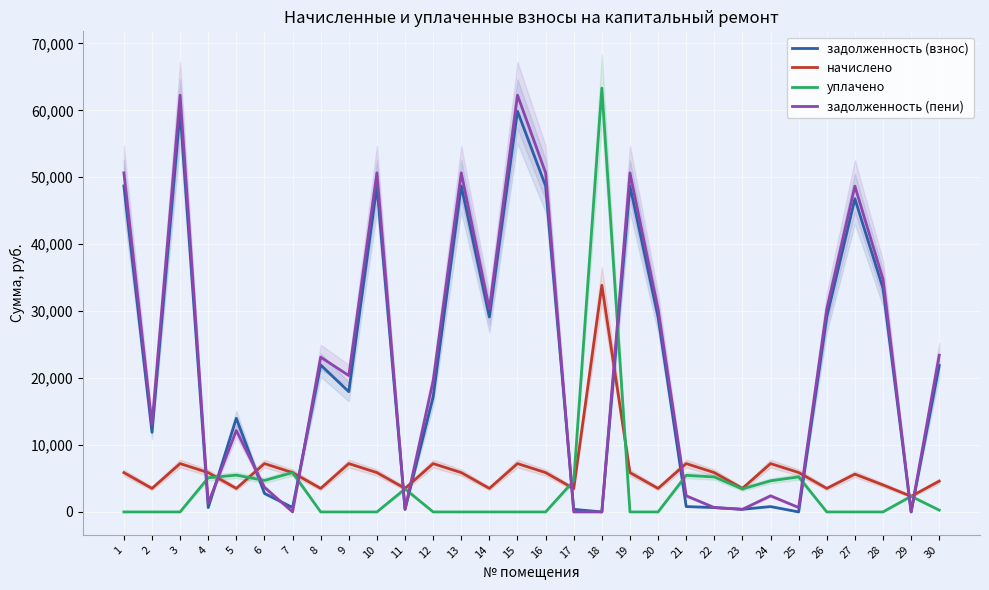

Which label corresponds to the largest value in the chart?

18